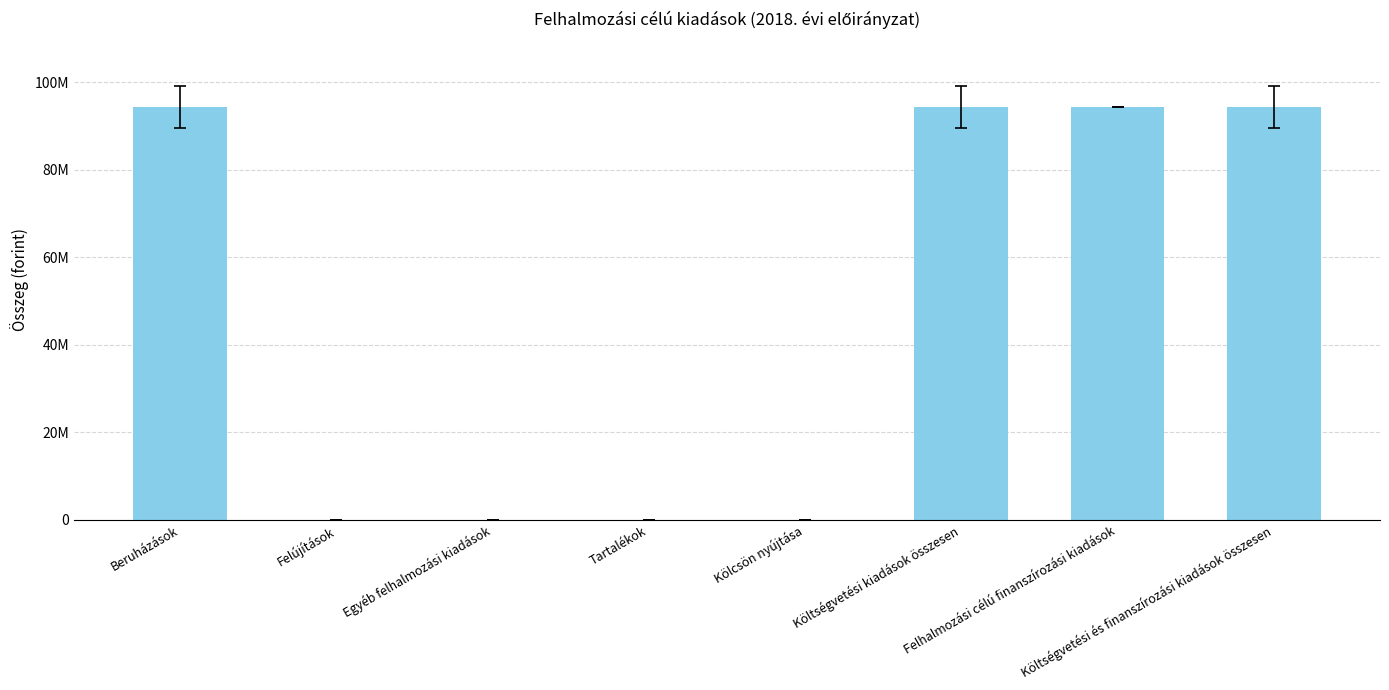

Approximately how many times larger is the value at Költségvetési és finanszírozási kiadások összesen compared to Beruházások?

1.0